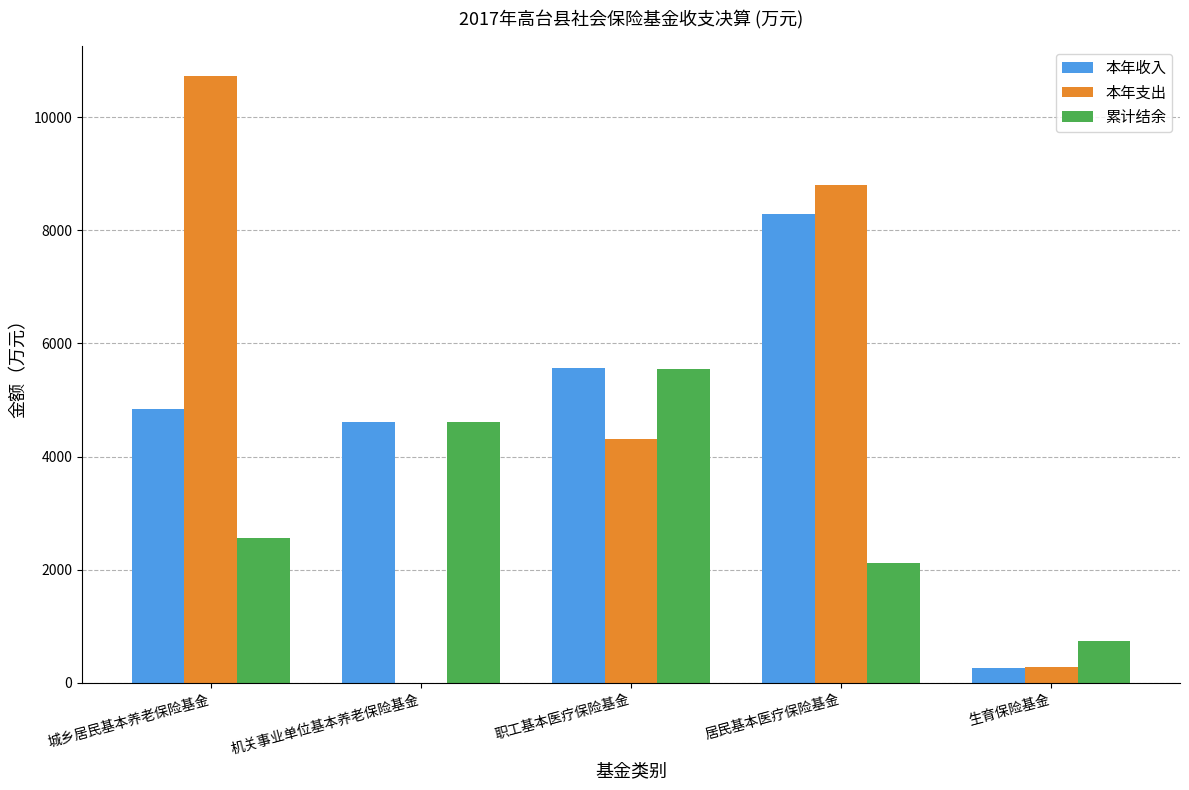

What is the difference between the 累计结余 values at 生育保险基金 and 城乡居民基本养老保险基金?

1819